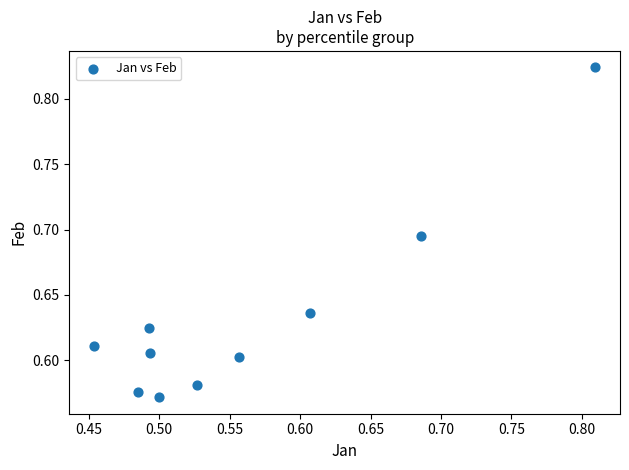

What is the range of X values (max minus min)?

0.4